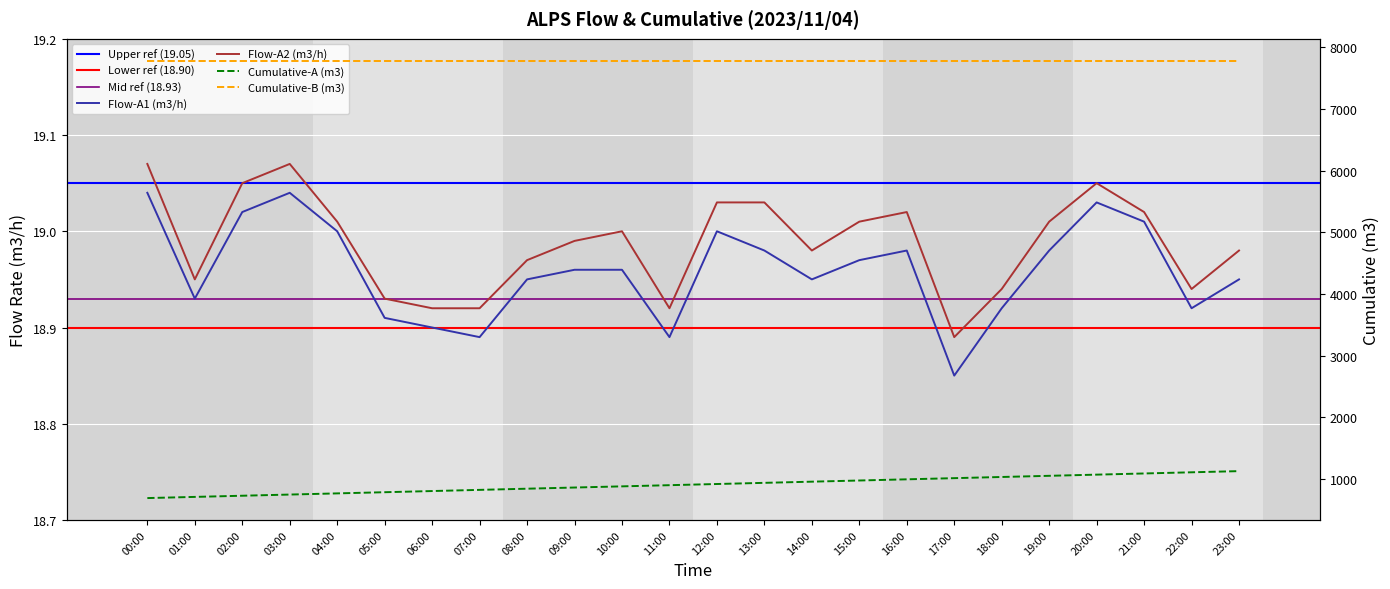

List the labels in order of Cumulative-A (m3) value, smallest first.

00:00, 01:00, 02:00, 03:00, 04:00, 05:00, 06:00, 07:00, 08:00, 09:00, 10:00, 11:00, 12:00, 13:00, 14:00, 15:00, 16:00, 17:00, 18:00, 19:00, 20:00, 21:00, 22:00, 23:00